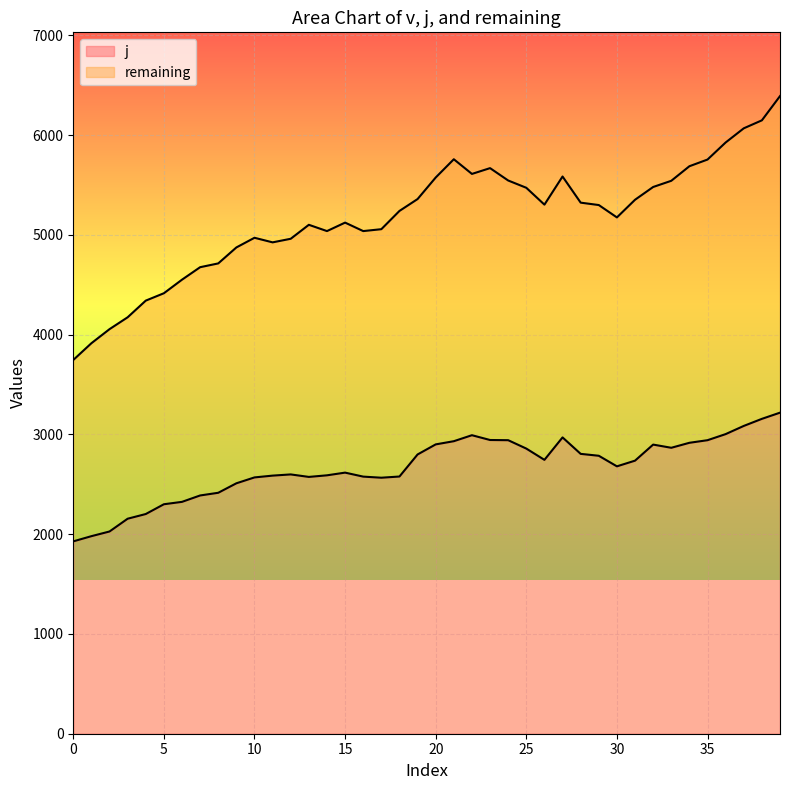

What is the total value across all series at 22?

8603